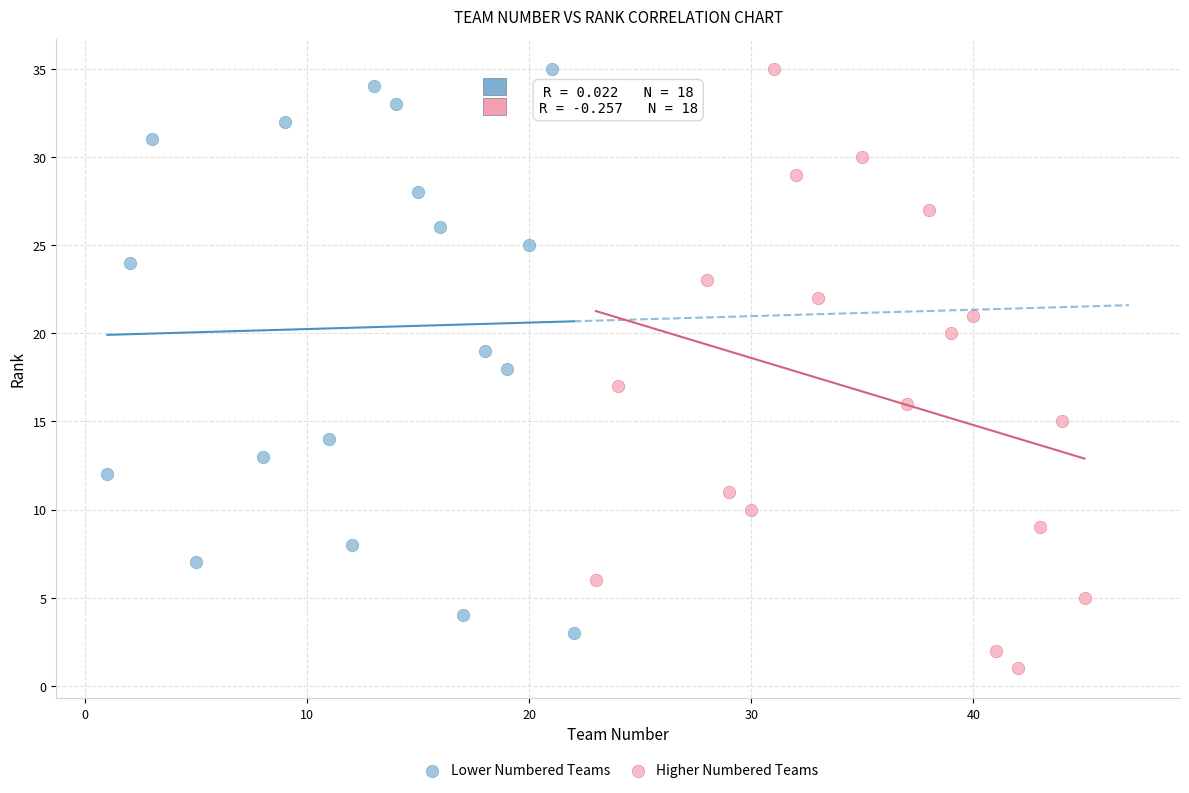

Which series has the widest spread of Y values?

Higher Numbered Teams